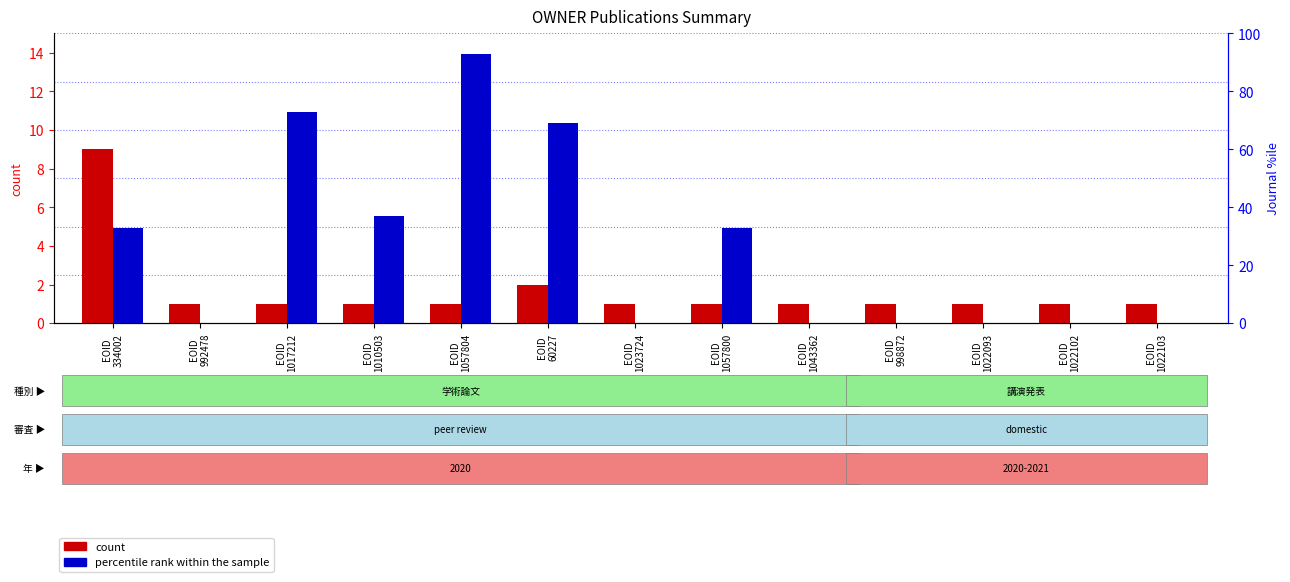

What is the value of the percentile rank within the sample bar at the 6th from the left?

69